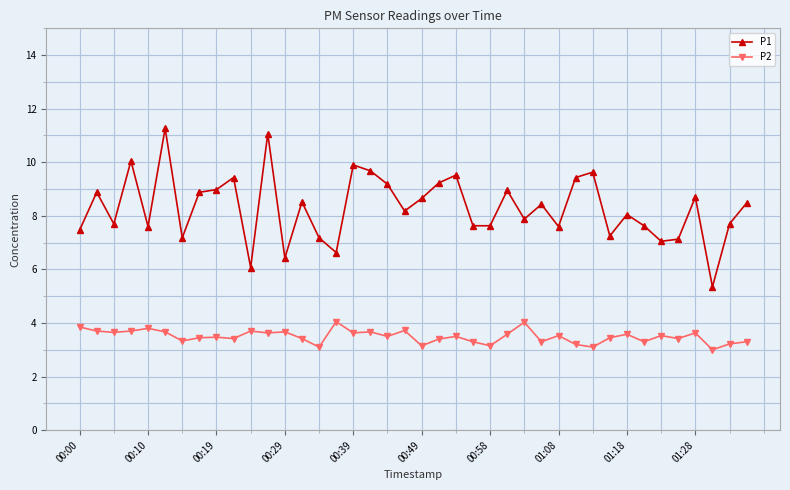

Which series has the widest spread of values?

P1